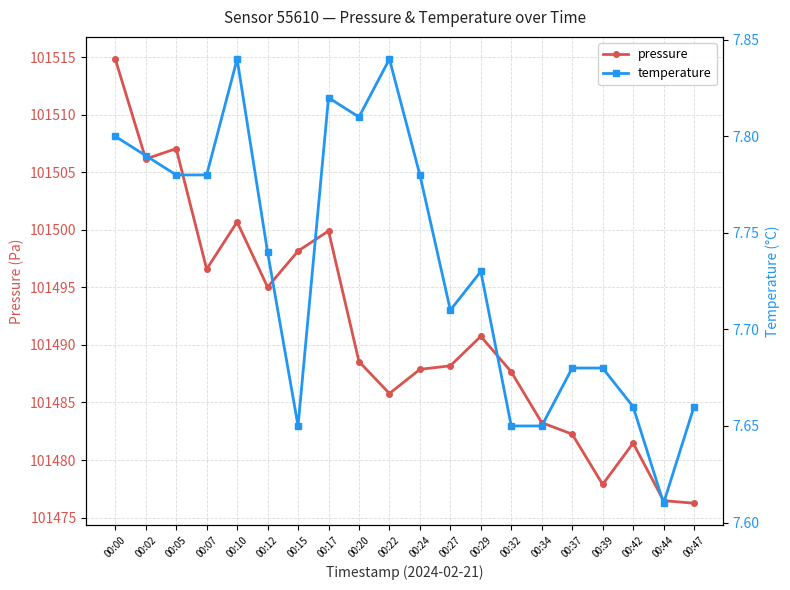

Reading right to left, transcribe all the data shown in this chart.

pressure: 00:47=101476.2	00:44=101476.5	00:42=101481.5	00:39=101477.9	00:37=101482.2	00:34=101483.2	00:32=101487.7	00:29=101490.8	00:27=101488.2	00:24=101487.9	00:22=101485.8	00:20=101488.6	00:17=101499.9	00:15=101498.2	00:12=101495.0	00:10=101500.7	00:07=101496.6	00:05=101507.1	00:02=101506.2	00:00=101514.8
temperature: 00:47=7.7	00:44=7.6	00:42=7.7	00:39=7.7	00:37=7.7	00:34=7.7	00:32=7.7	00:29=7.7	00:27=7.7	00:24=7.8	00:22=7.8	00:20=7.8	00:17=7.8	00:15=7.7	00:12=7.7	00:10=7.8	00:07=7.8	00:05=7.8	00:02=7.8	00:00=7.8